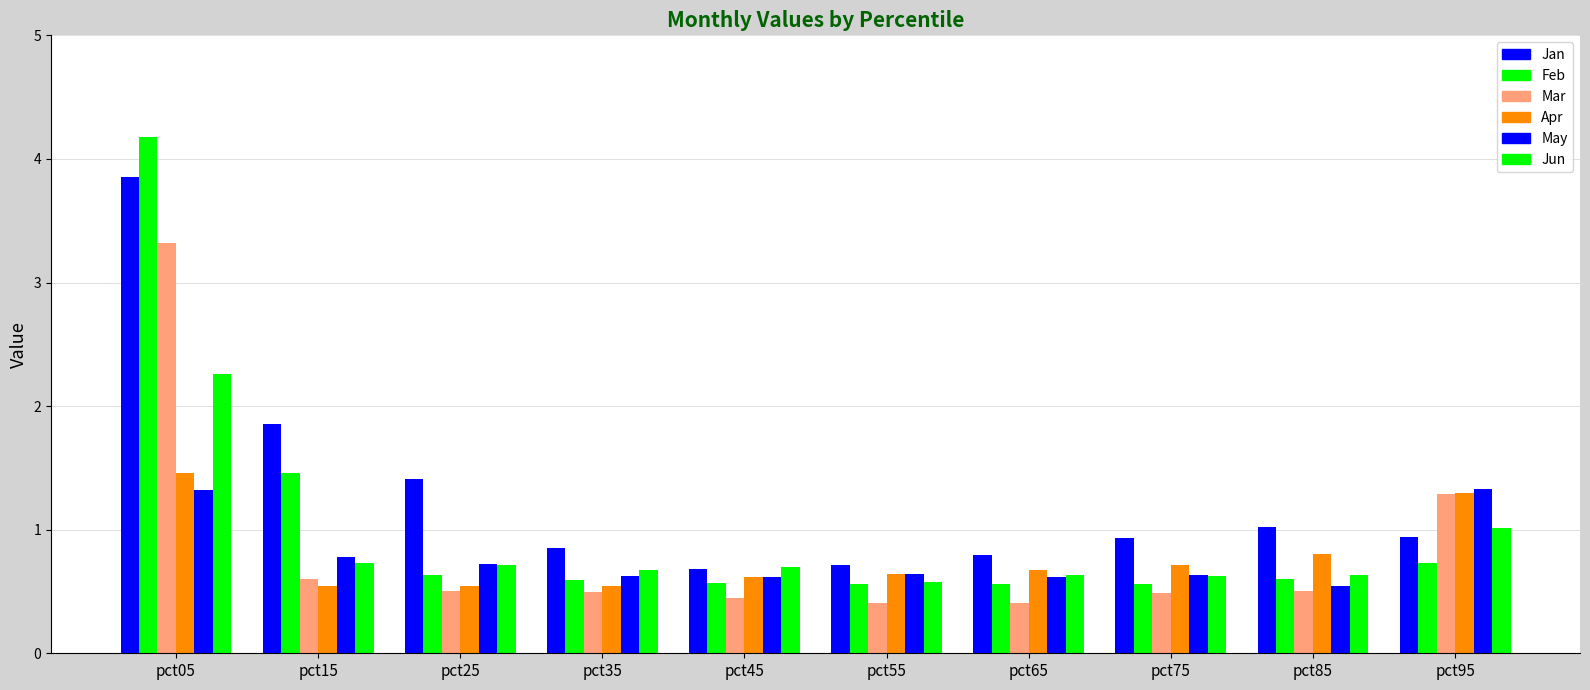

What is the maximum value for Apr?

1.5